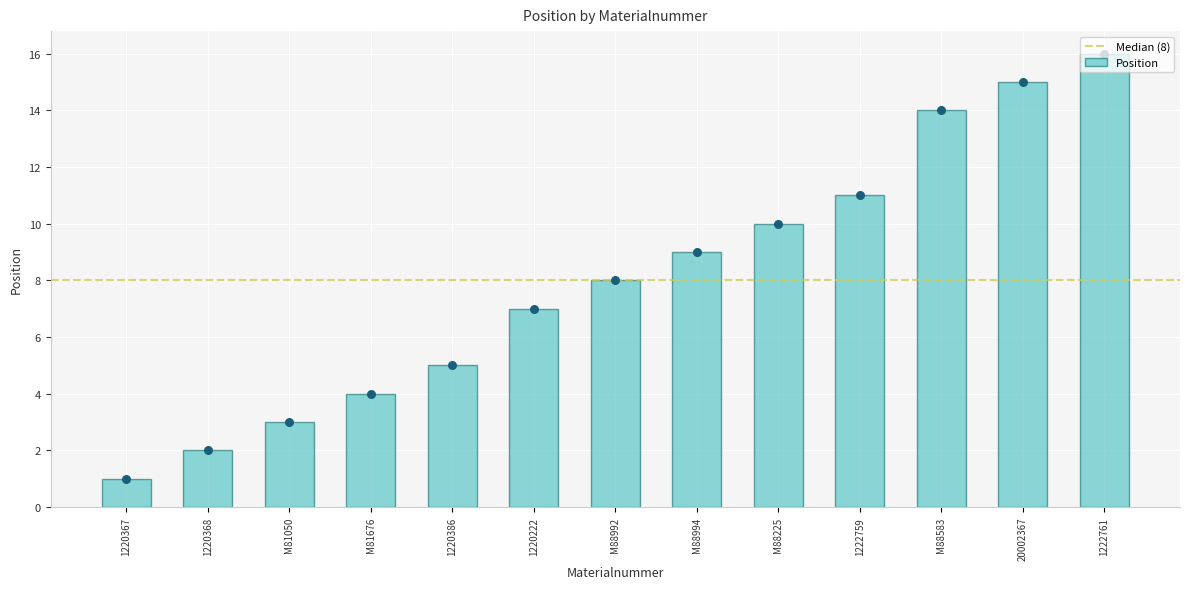

Approximately how many times larger is the value at M88992 compared to 1222759?

0.7